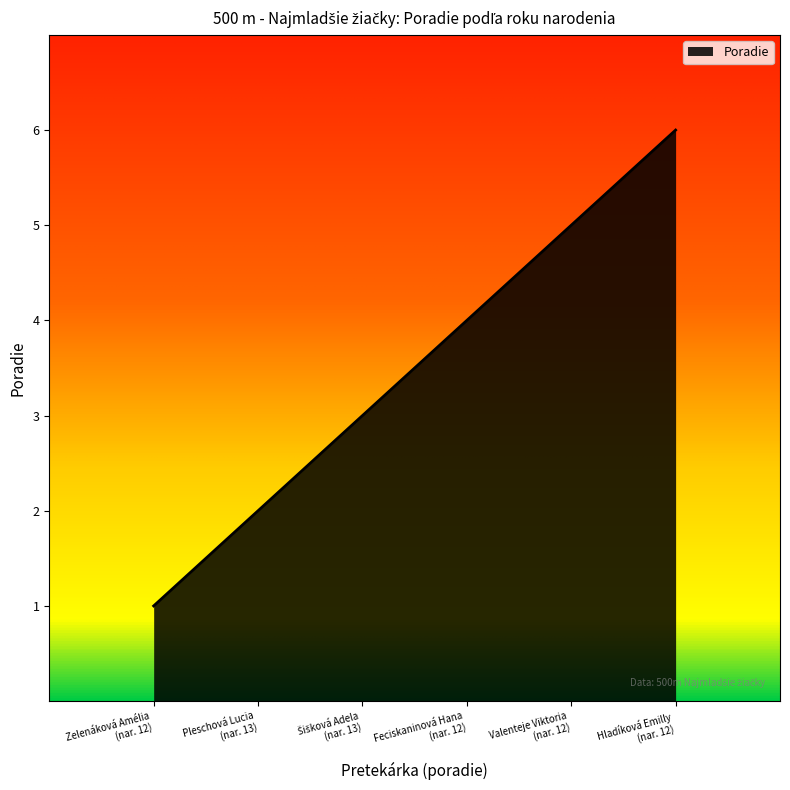

The chart shows a value of 6 at Feciskaninová Hana (nar. 12). True or false?

False